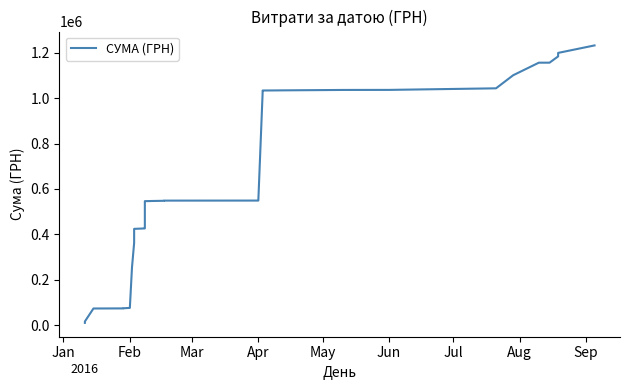

What is the difference between the maximum and minimum values?

1223001.4